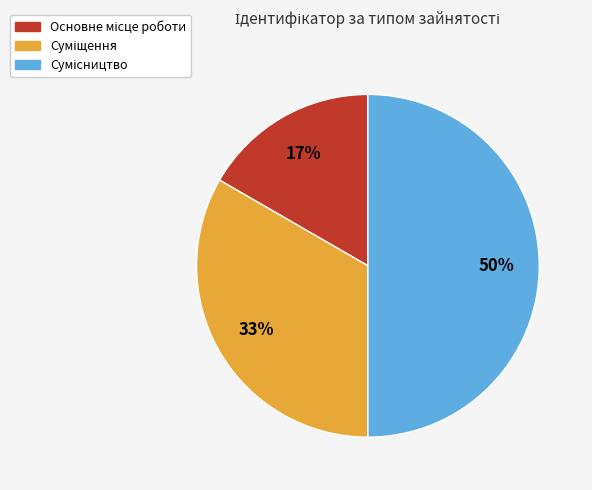

To the nearest percent, what is the average slice percentage?

33%